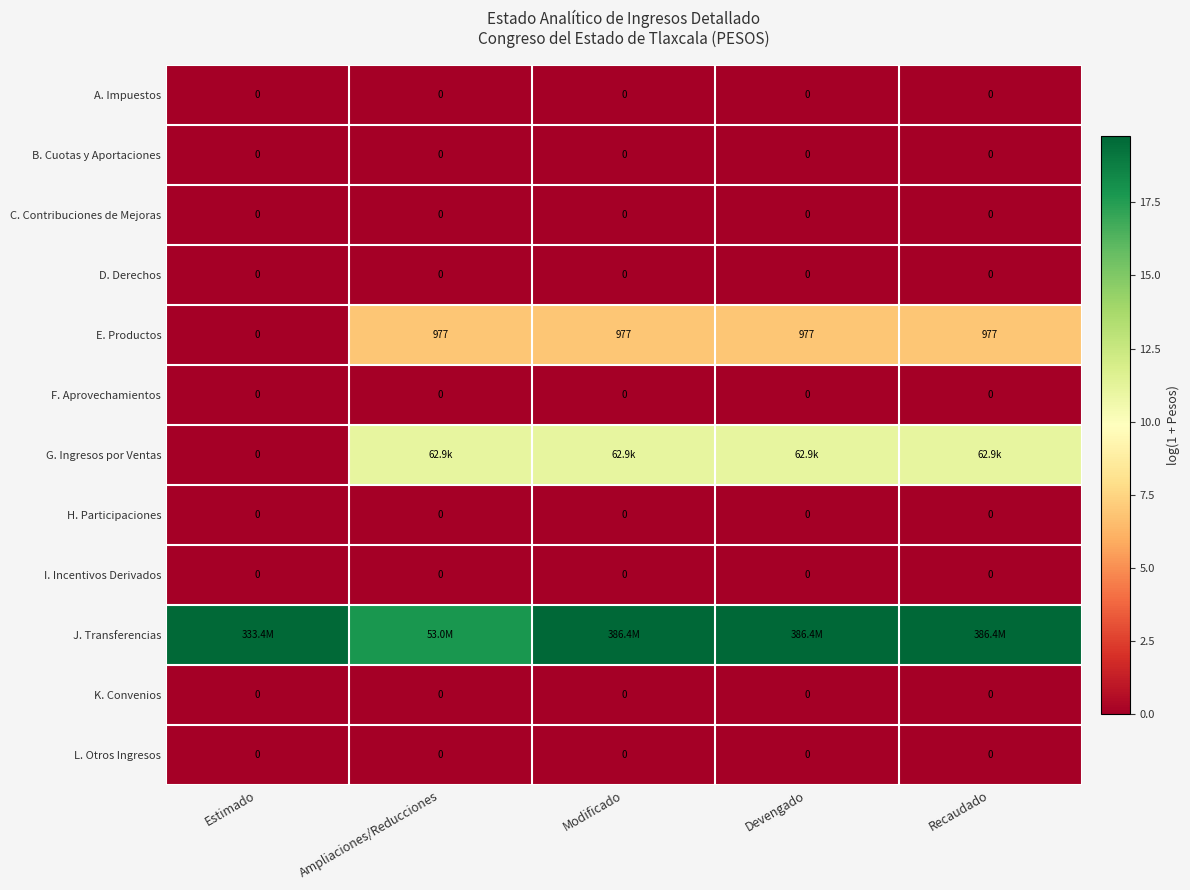

Is the value of F. Aprovechamientos at Recaudado greater than the value of E. Productos at Recaudado?

No